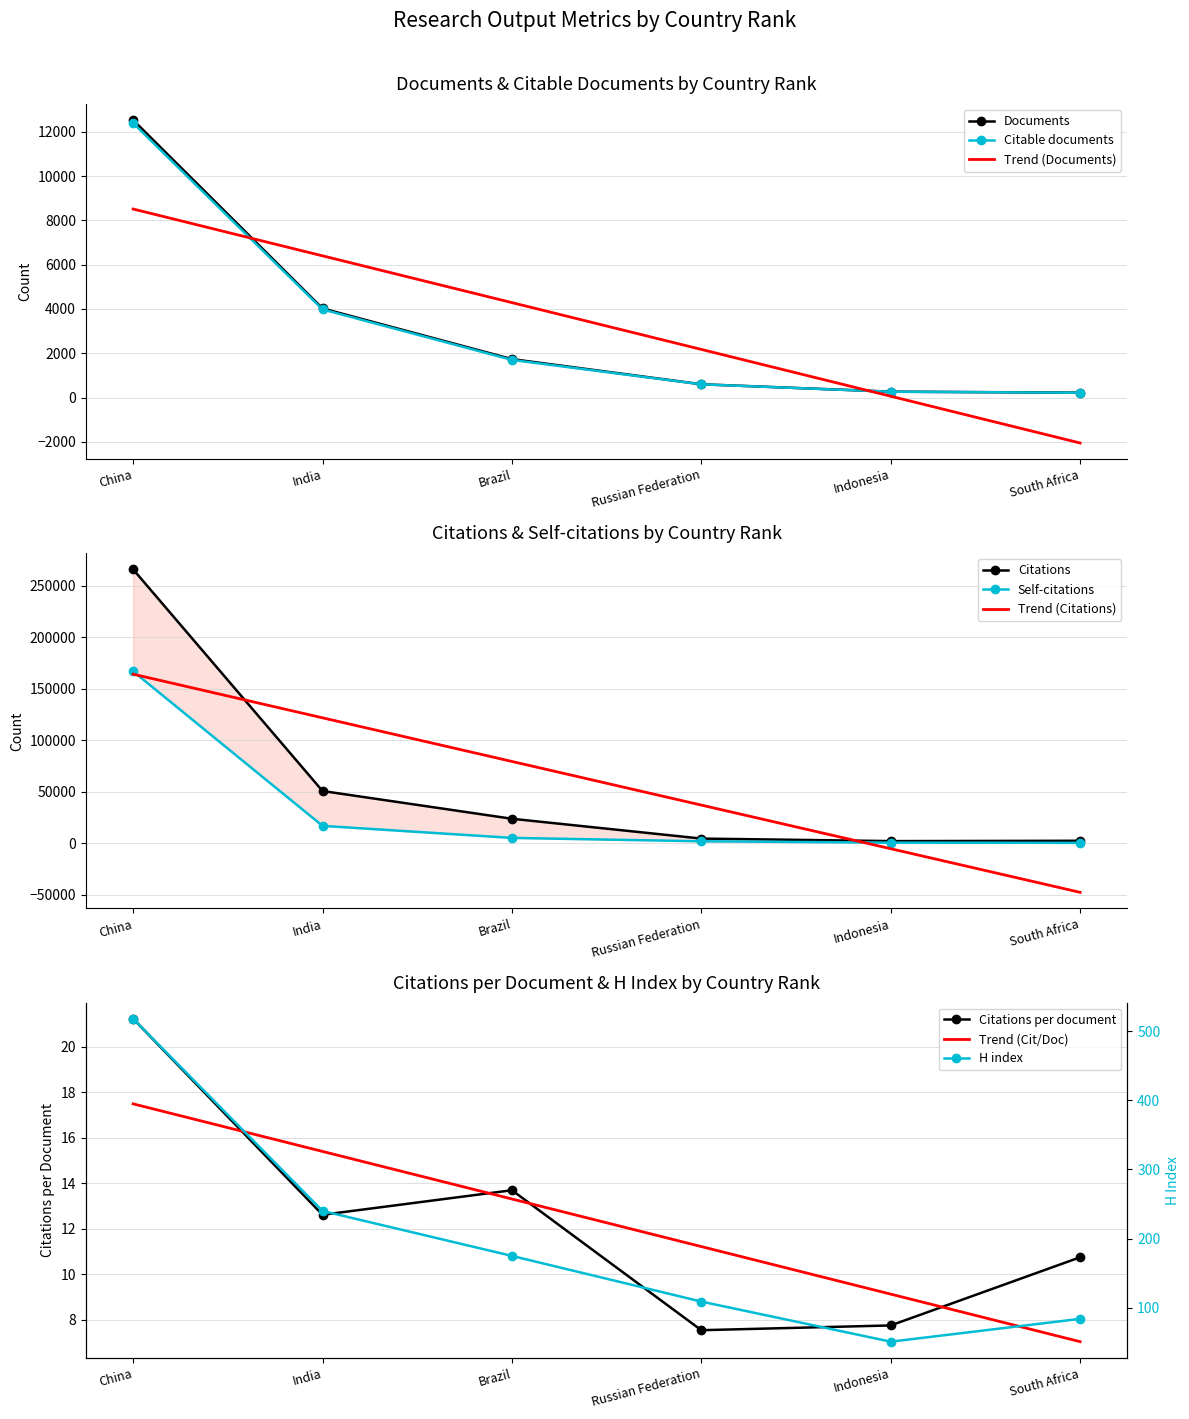

Reading right to left, what are all the values shown in this chart?

Documents: 224.0	269.0	603.0	1738.0	4025.0	12526.0
Citable documents: 221.0	266.0	600.0	1702.0	3980.0	12388.0
Citations: 2405.0	2081.0	4543.0	23788.0	50746.0	266022.0
Self-citations: 384.0	598.0	1913.0	5198.0	16899.0	166960.0
Citations per document: 10.7	7.7	7.5	13.7	12.6	21.2
H index: 84.0	51.0	109.0	175.0	240.0	518.0